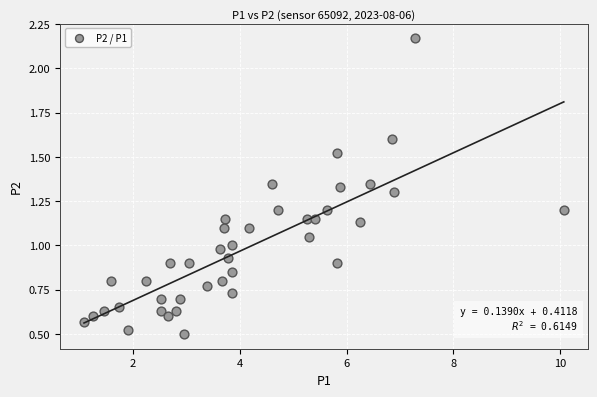

What is the range of X values (max minus min)?

9.0